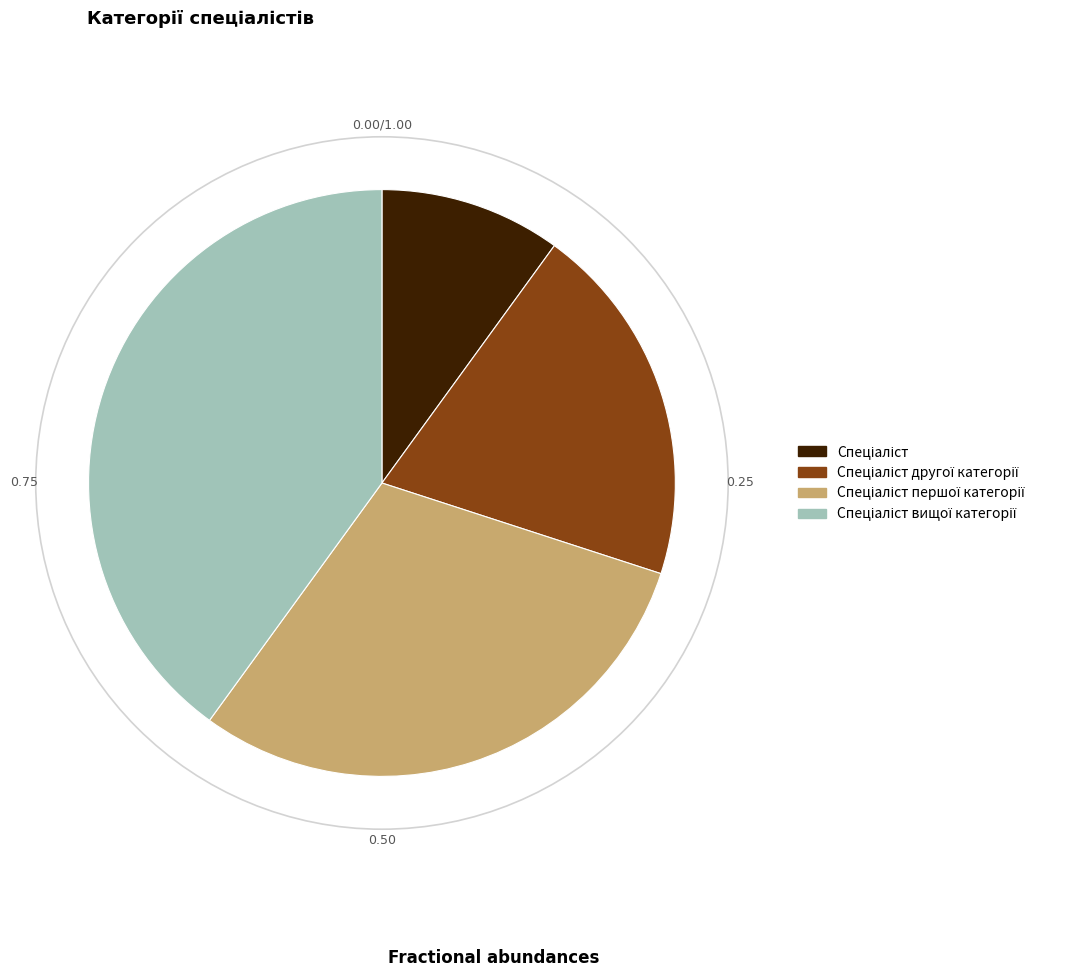

Is there a majority slice in this chart?

No